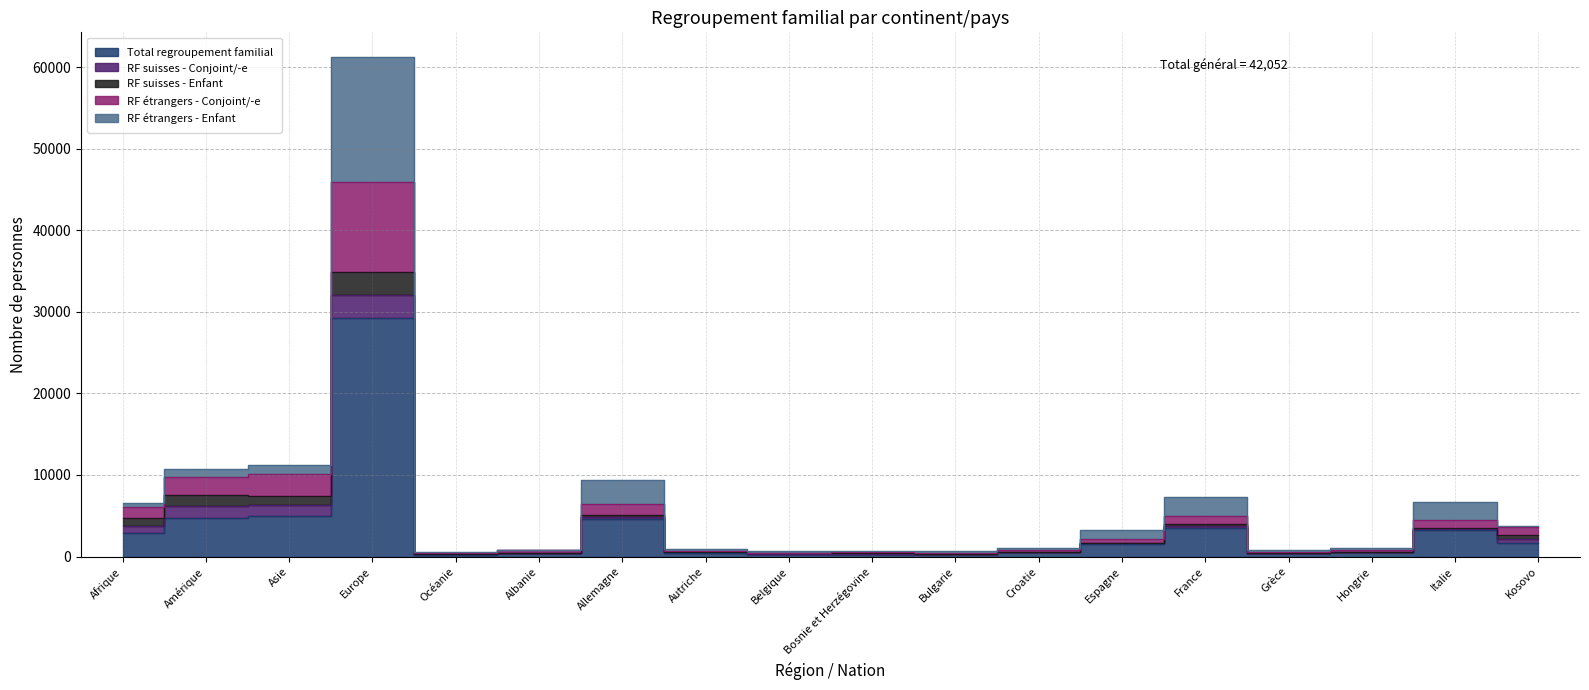

Which has a higher value, Allemagne or Albanie?

Allemagne